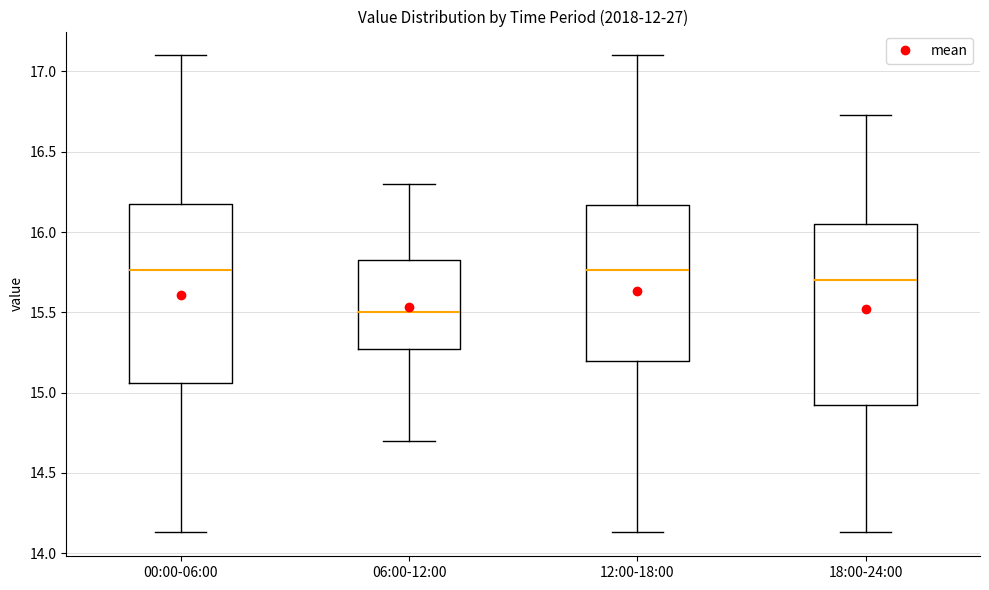

Which box has the lowest median line?

06:00-12:00